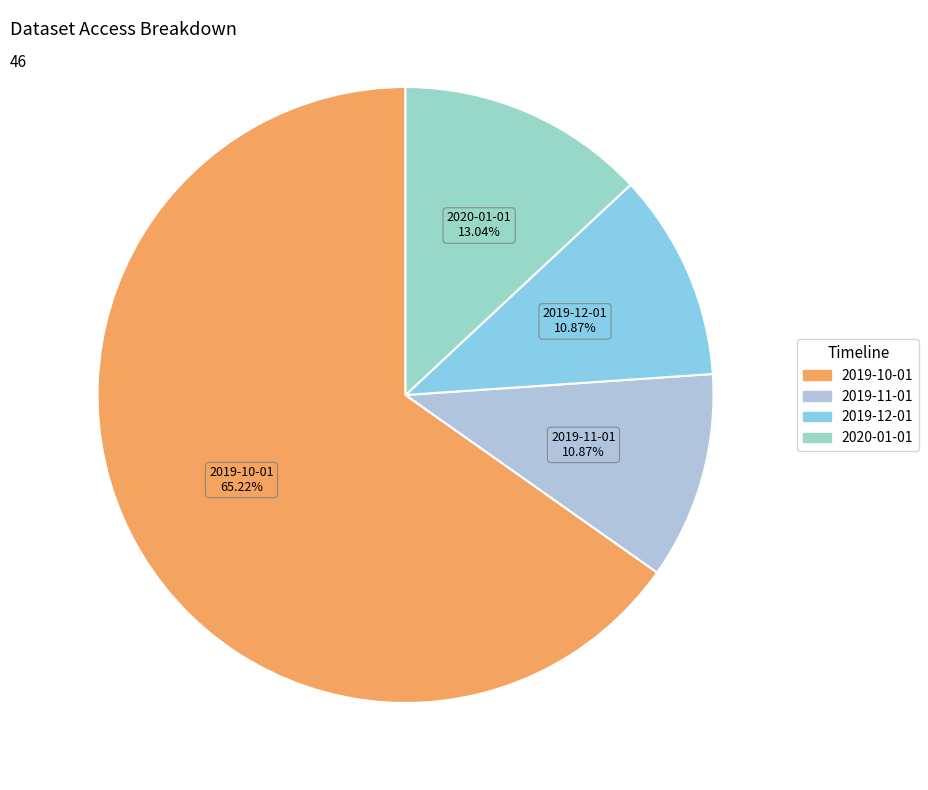

The 2019-11-01 slice represents 20% of the pie. True or false?

False